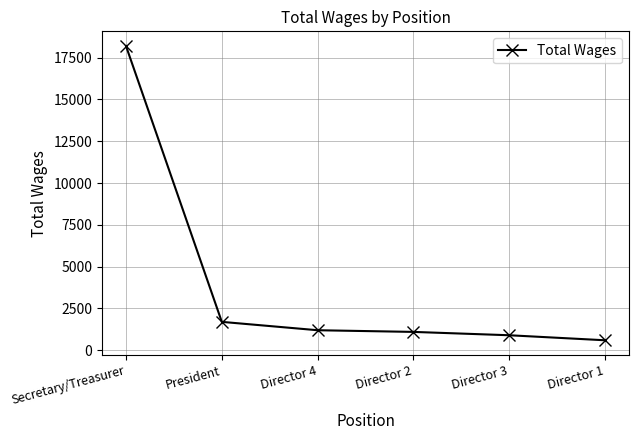

At which category does the chart reach its peak across all series?

Secretary/Treasurer